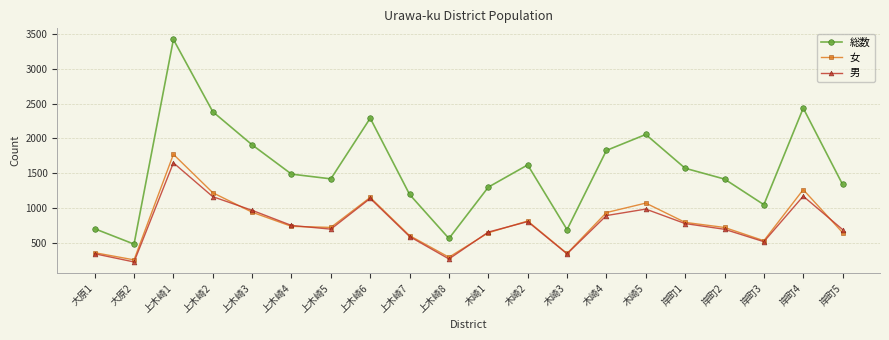

Which series has the largest total across all categories?

総数